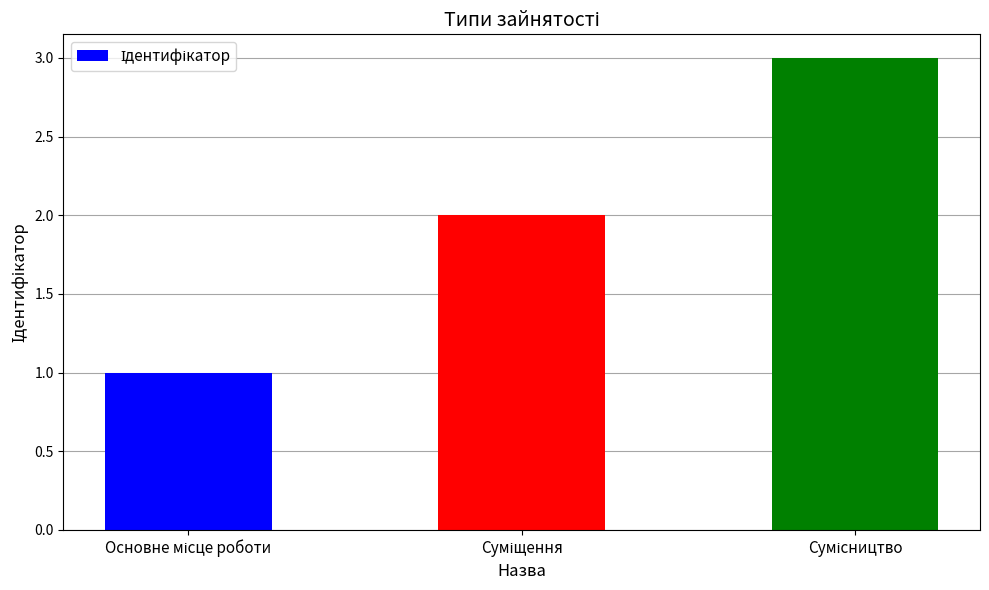

What is the sum of all values?

6